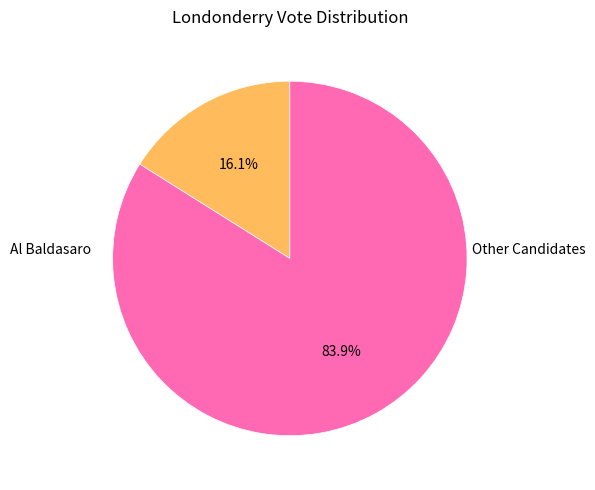

Does any single category account for the majority?

Yes